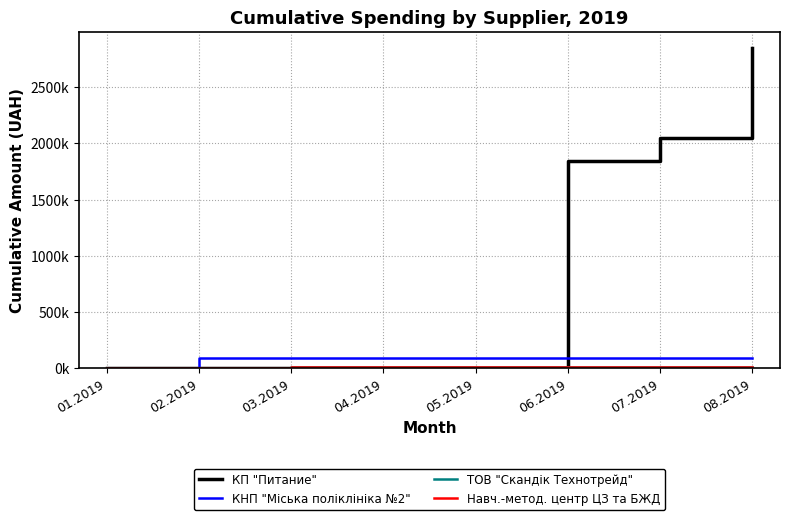

Where does the Навч.-метод. центр ЦЗ та БЖД series first go above 9350?

03.2019